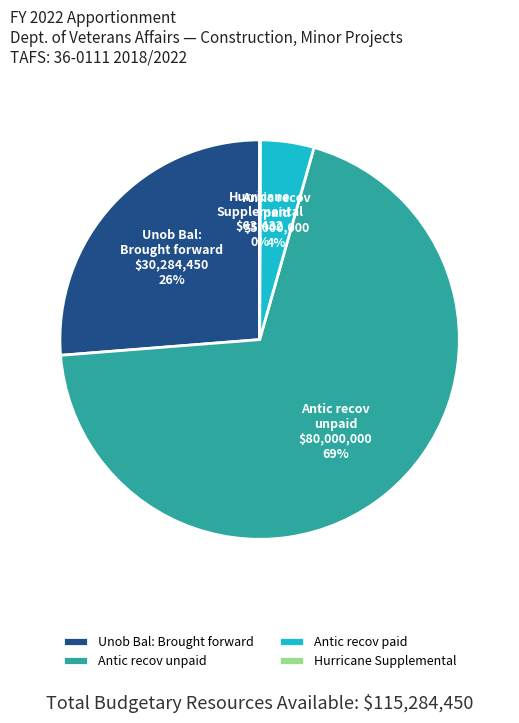

Do Antic recov paid and Unob Bal: Brought forward together represent more than half of the pie?

No